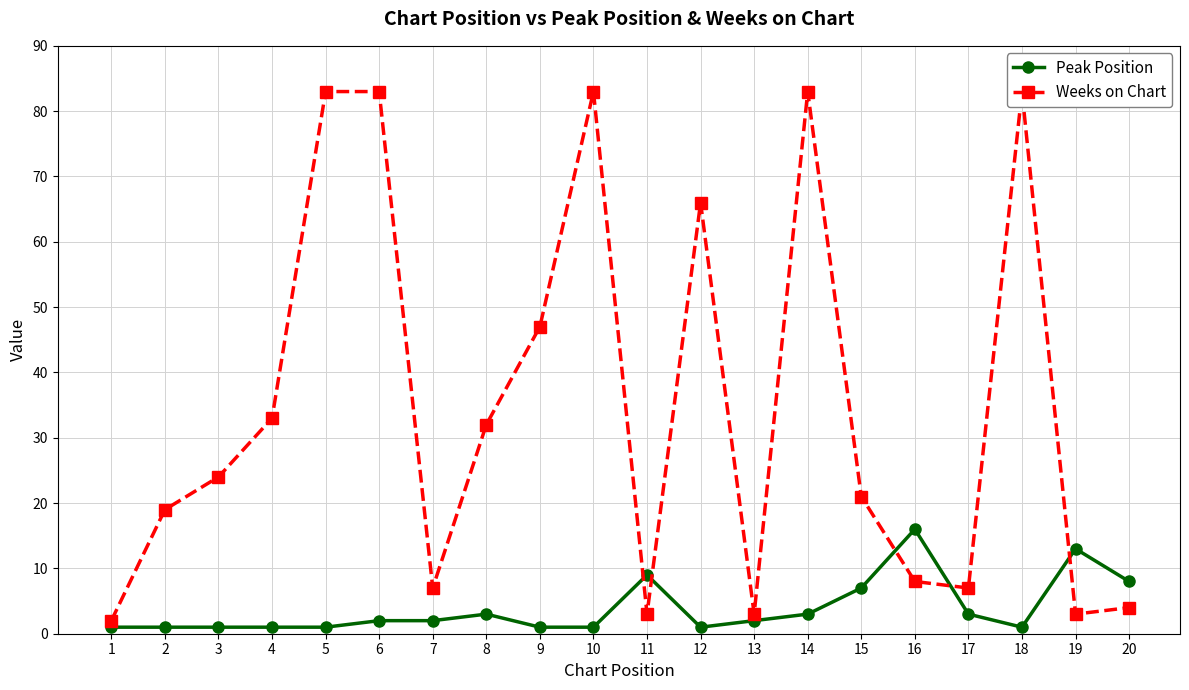

Reading left to right, list all the values displayed in this chart.

Peak Position: 1	1	1	1	1	2	2	3	1	1	9	1	2	3	7	16	3	1	13	8
Weeks on Chart: 2	19	24	33	83	83	7	32	47	83	3	66	3	83	21	8	7	83	3	4